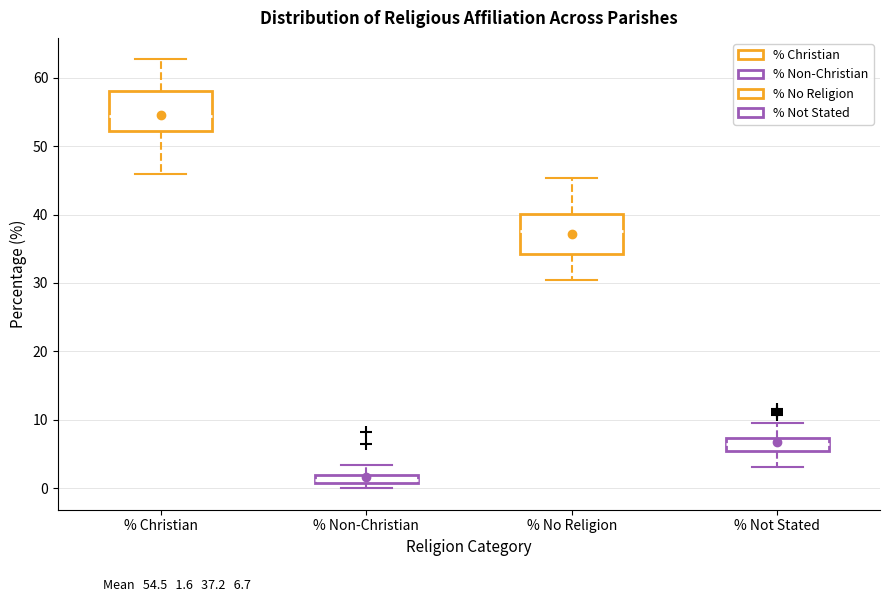

Where does the upper whisker of the box for % Not Stated end on the y-axis? The values are not printed on the chart, so give them approximately, as read against the axis.

10